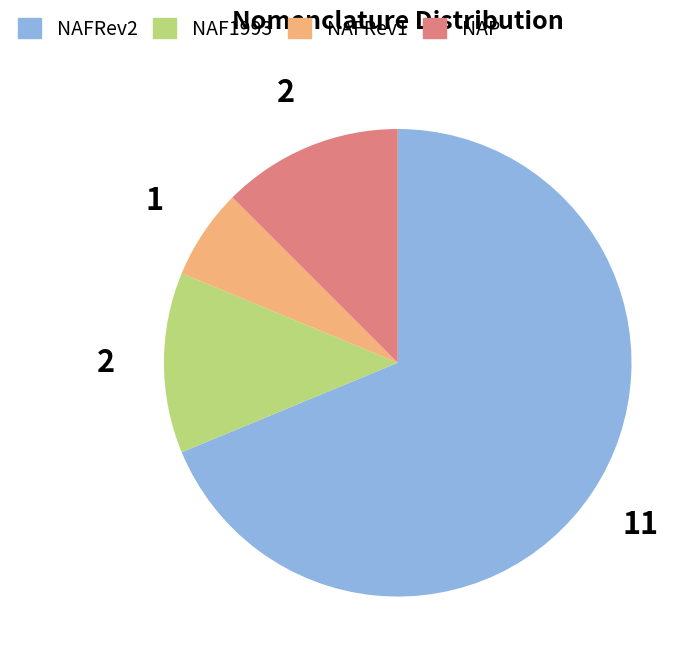

Which has a higher value, NAFRev1 or NAP?

NAP